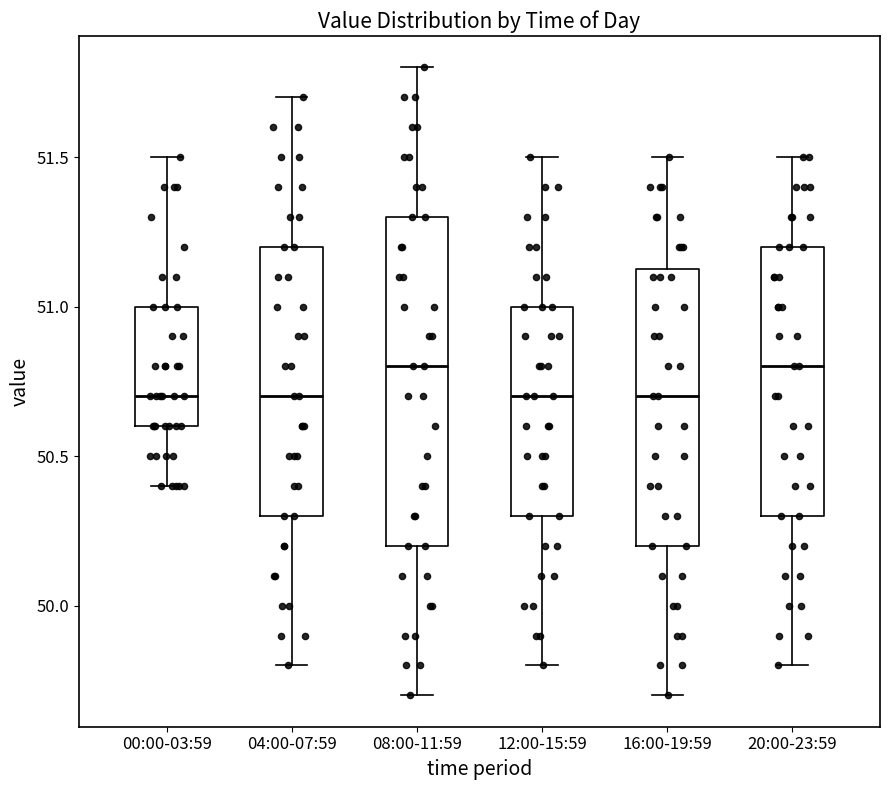

Comparing the boxes themselves (not the whiskers), which one is the tallest?

08:00-11:59